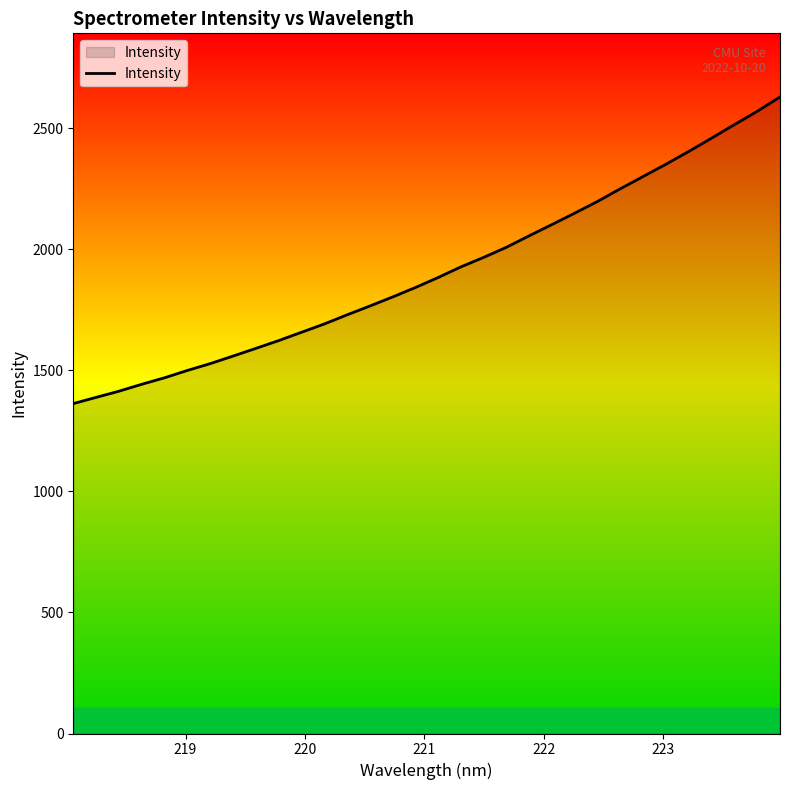

What is the greatest value displayed?

2629.2